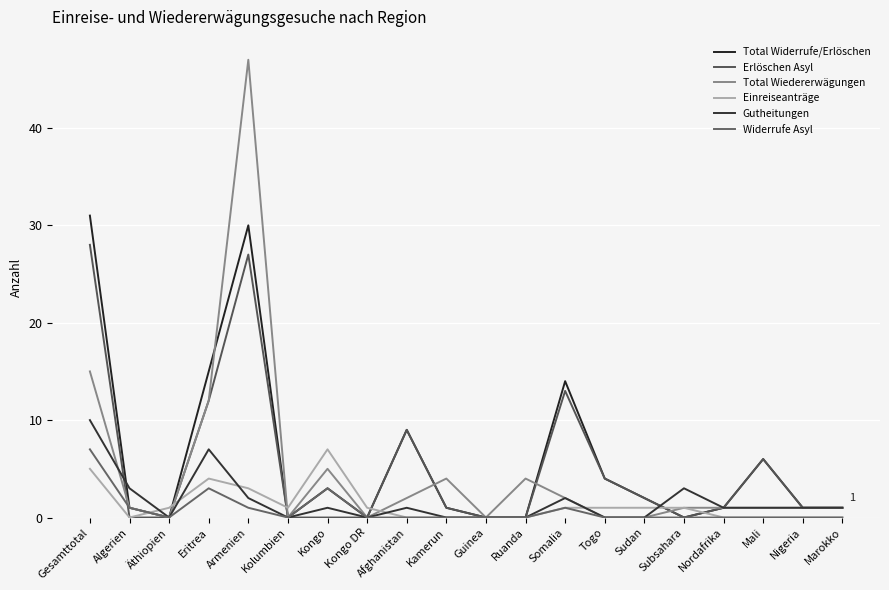

In Total Widerrufe/Erlöschen, how many points are lower than both neighbors (excluding endpoints)?

4